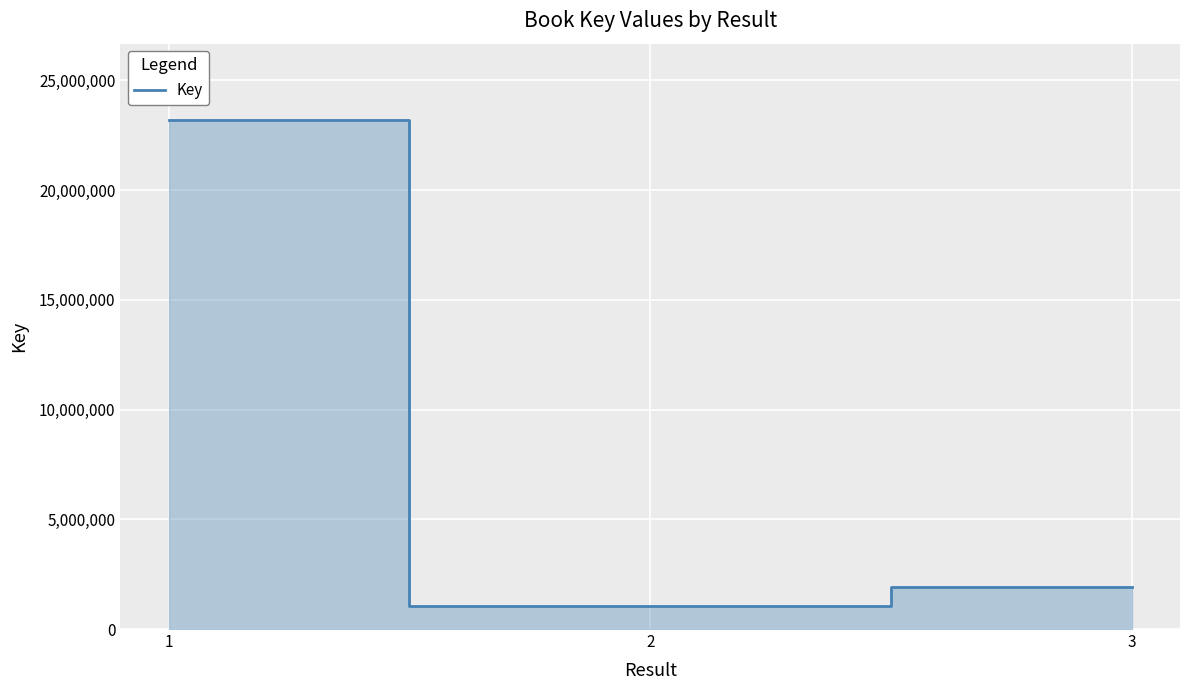

Is it true that the value at 1 is 40692851?

False